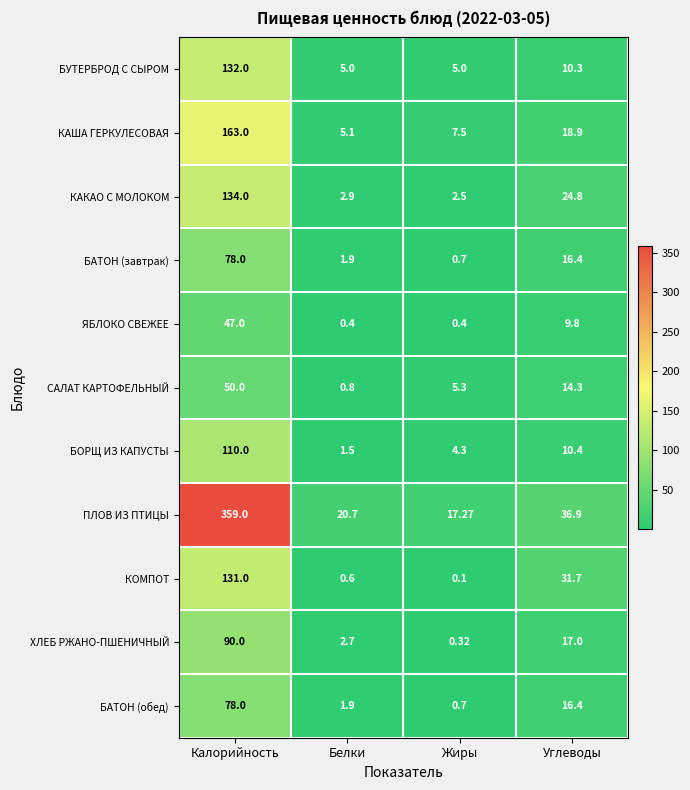

At which category is the sum across all series the highest?

Калорийность